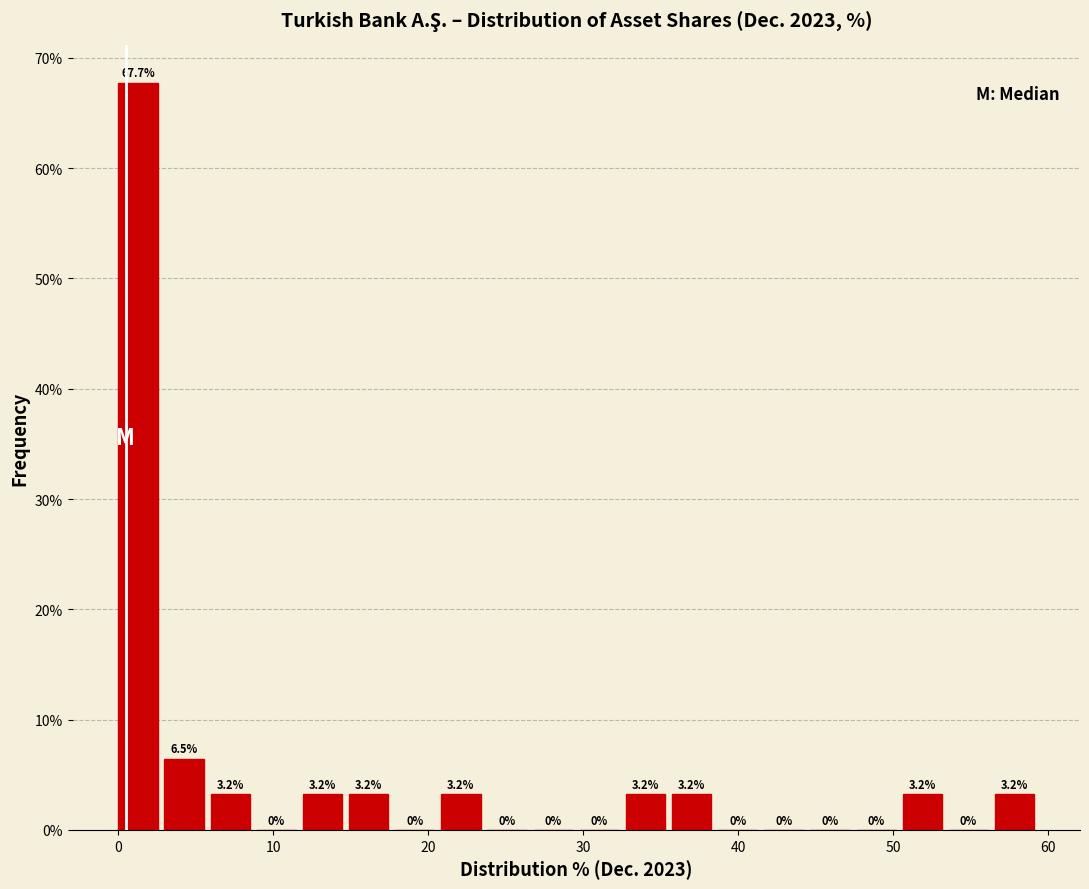

Read against the x-axis, roughly where is the centre of the tallest bar?

1